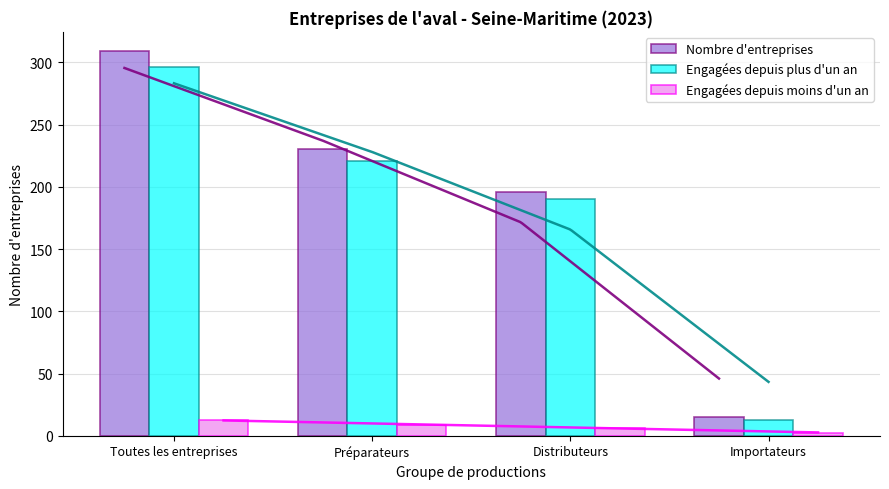

Which series changed the most between Toutes les entreprises and Importateurs?

Nombre d'entreprises